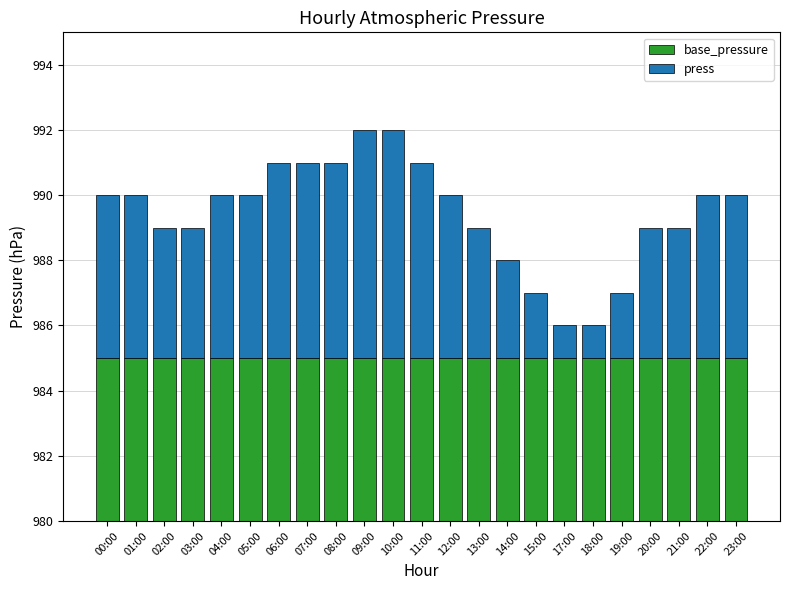

Between 05:00 and 12:00, which series saw the biggest shift?

base_pressure